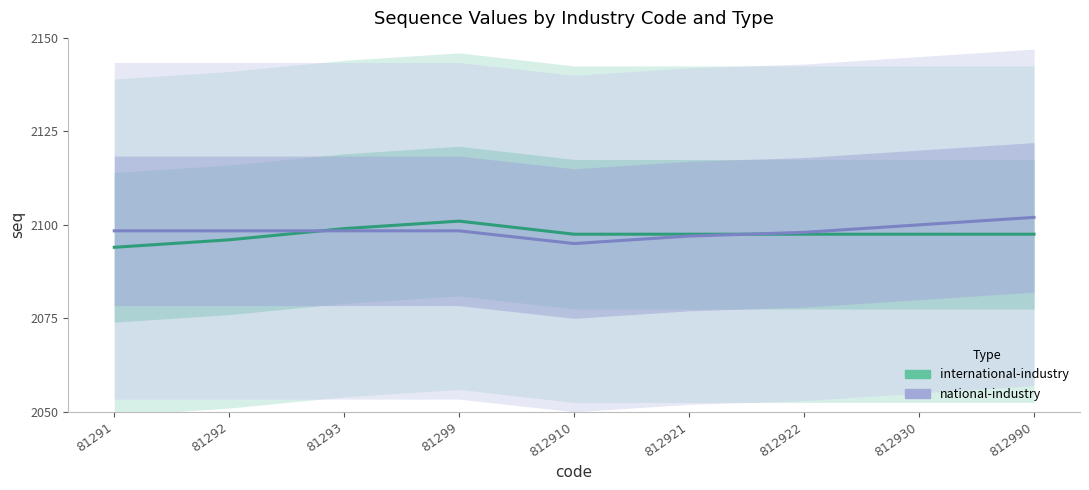

What is the value of the national-industry point at the 4th from the left?

2098.4